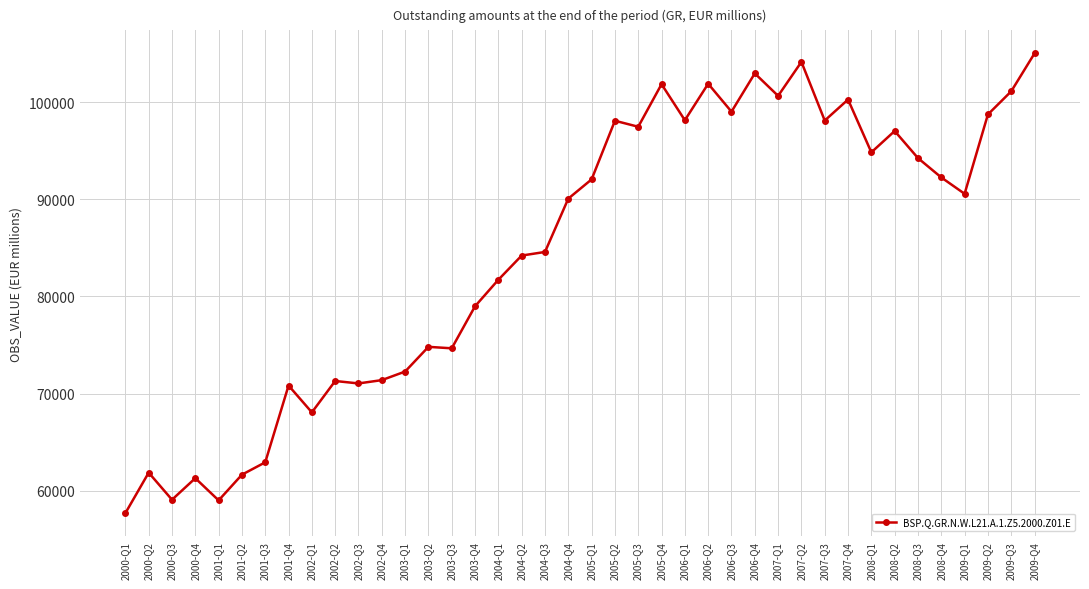

At which category does the data reach its first local valley?

2000-Q3